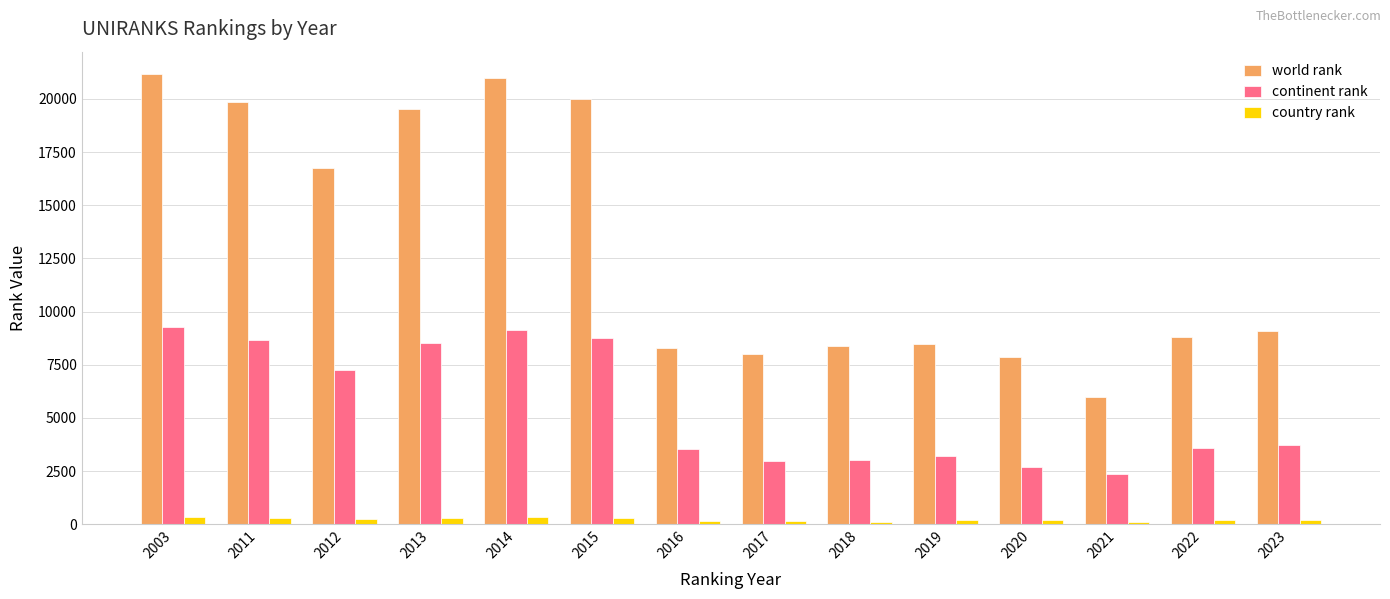

What value does the country rank series have at 2022?

187